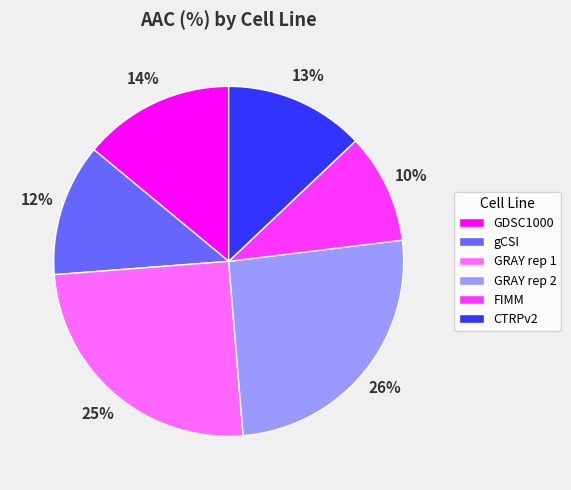

Rank the categories by value from highest to lowest.

GRAY rep 2, GRAY rep 1, GDSC1000, CTRPv2, gCSI, FIMM